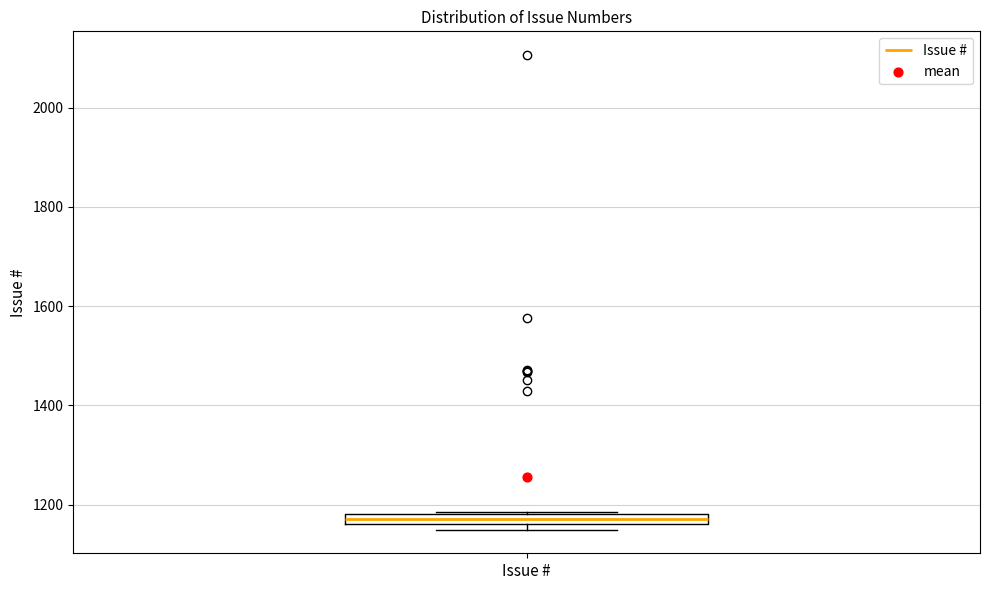

Where is the lower edge of the box for Issue # on the y-axis? The values are not printed on the chart, so give them approximately, as read against the axis.

1160